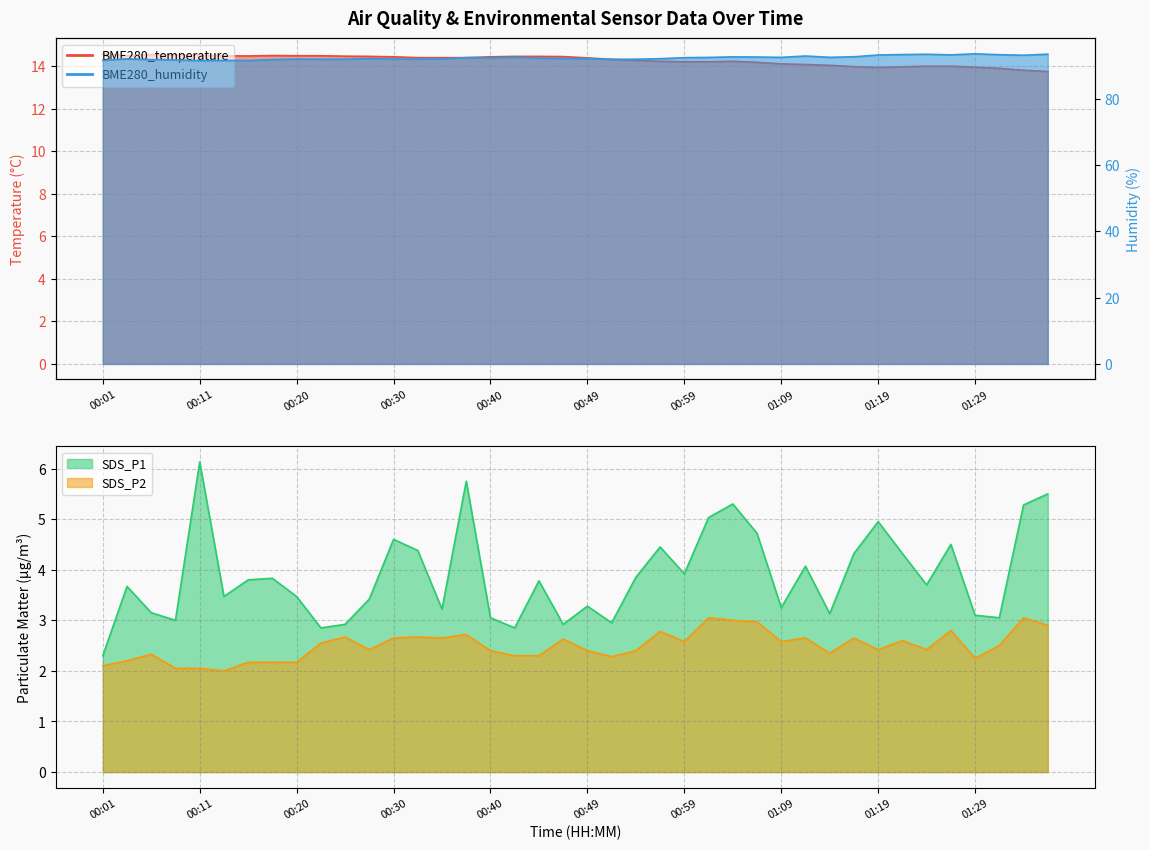

What is the spread (max minus min) of values at 01:12?

90.3